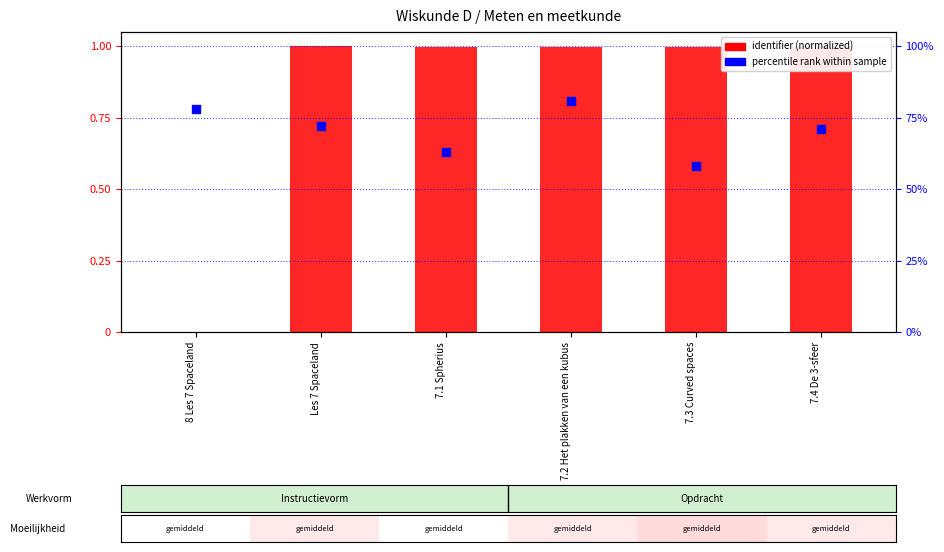

At how many categories does at least one series exceed 0?

6